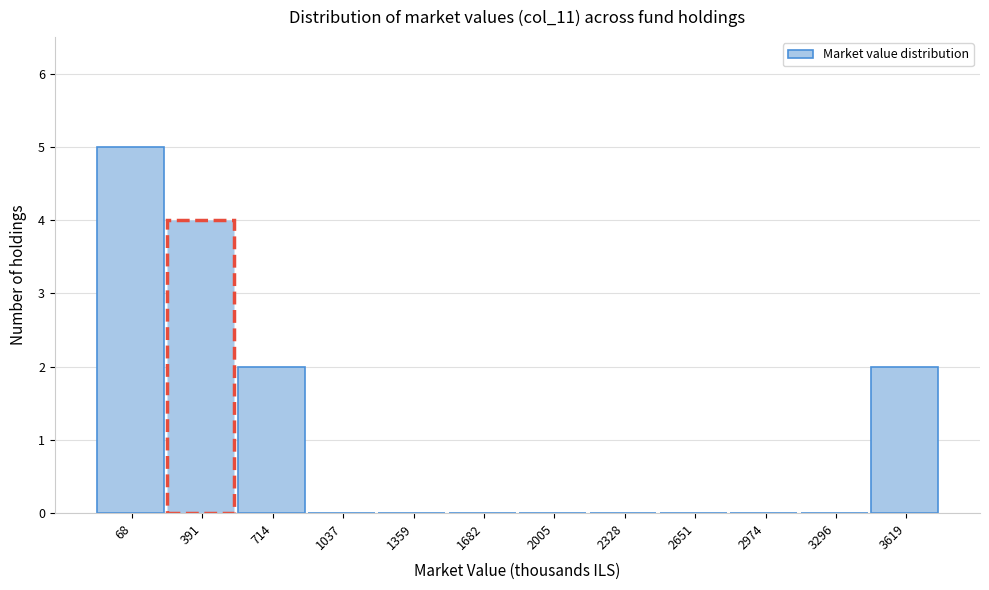

Reading left to right, extract all data points from this chart.

68=5	391=4	714=2	1037=0	1359=0	1682=0	2005=0	2328=0	2651=0	2974=0	3296=0	3619=2